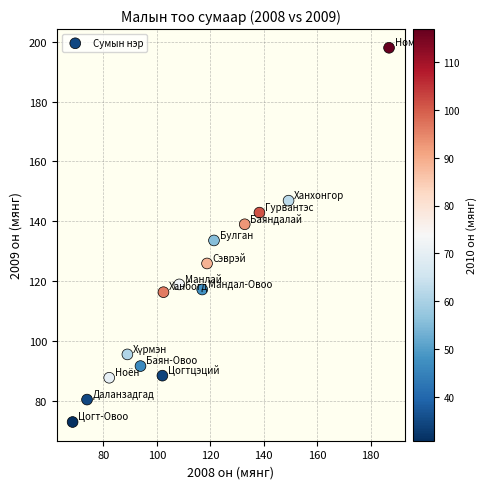

What Y value in the scatter plot is closest to 135?

133.6